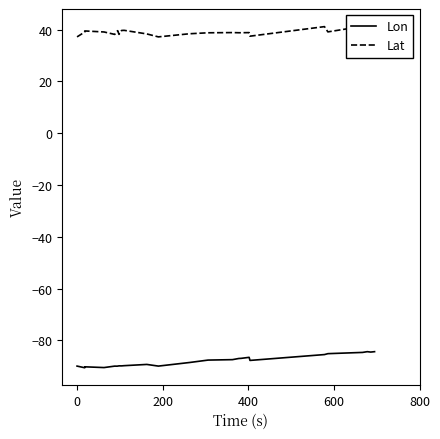

Is it true that Lon equals -25.5 at 10?

False